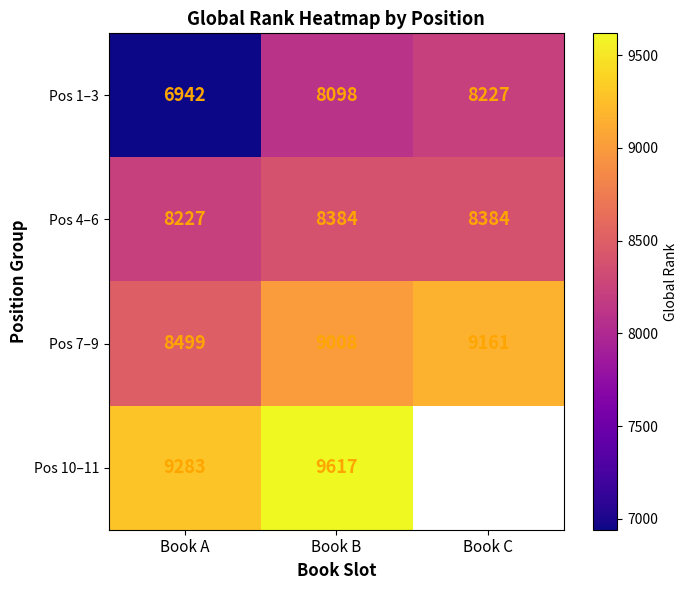

Rank the categories by Pos 1–3 value from highest to lowest.

Book C, Book B, Book A